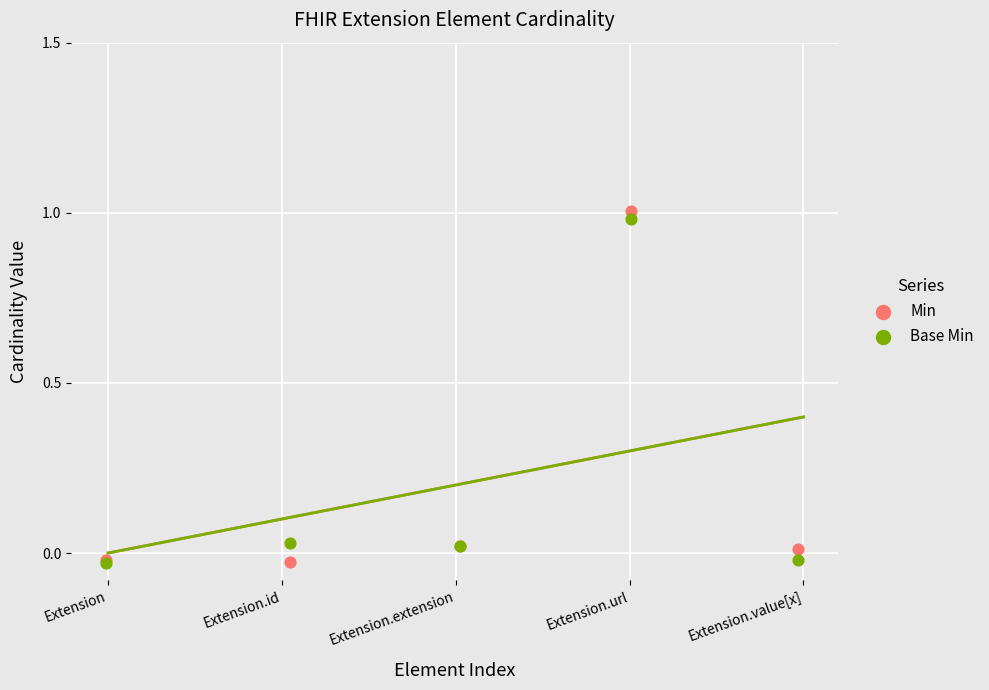

Which series contains the lowest Y value?

Base Min